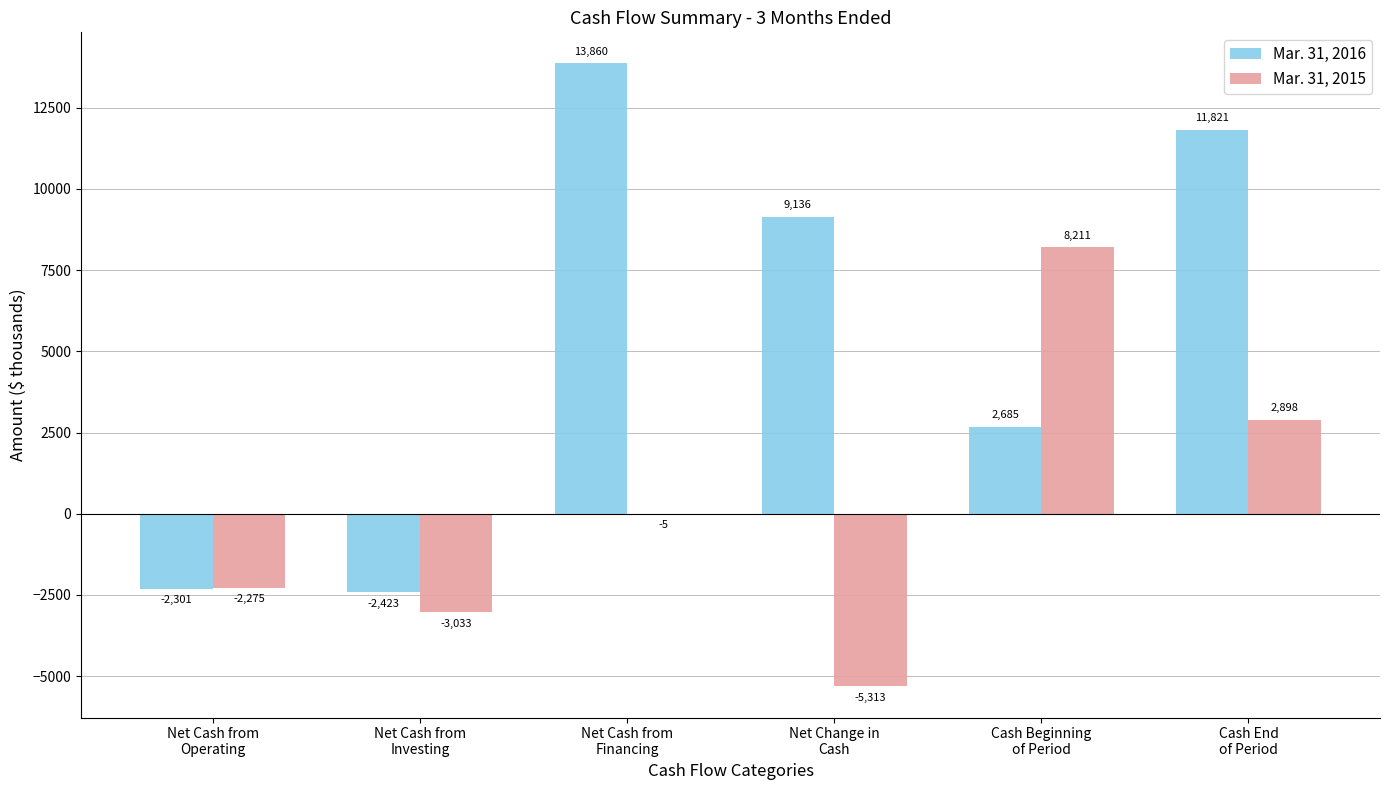

What is the sum of all Mar. 31, 2016 values?

32778